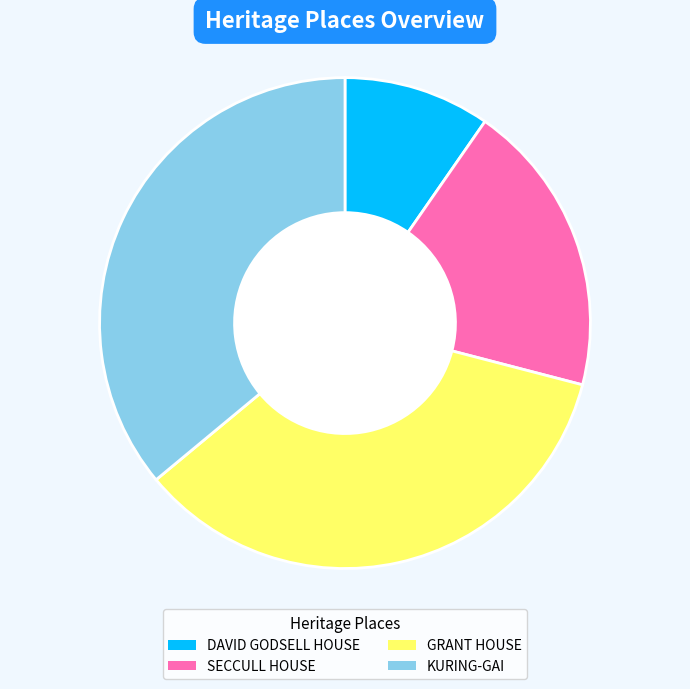

Approximately how many times larger is the value at GRANT HOUSE compared to SECCULL HOUSE?

1.8